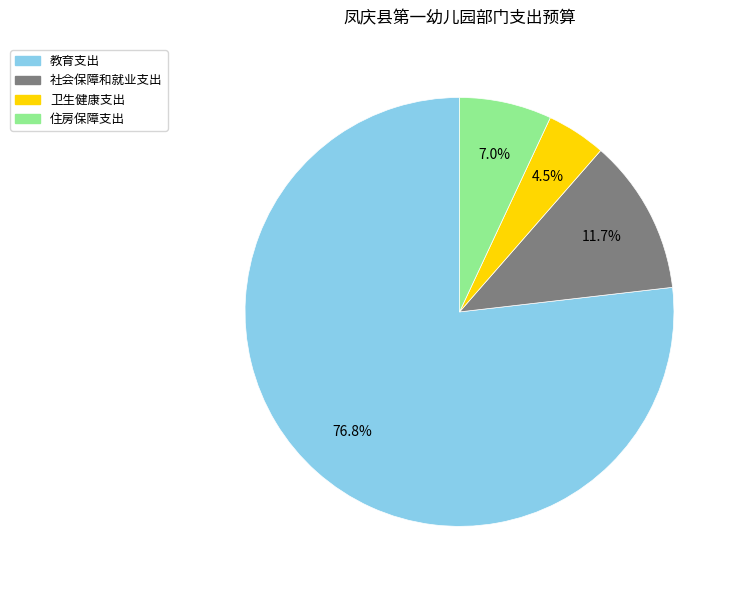

Is 教育支出 the majority of the pie?

Yes